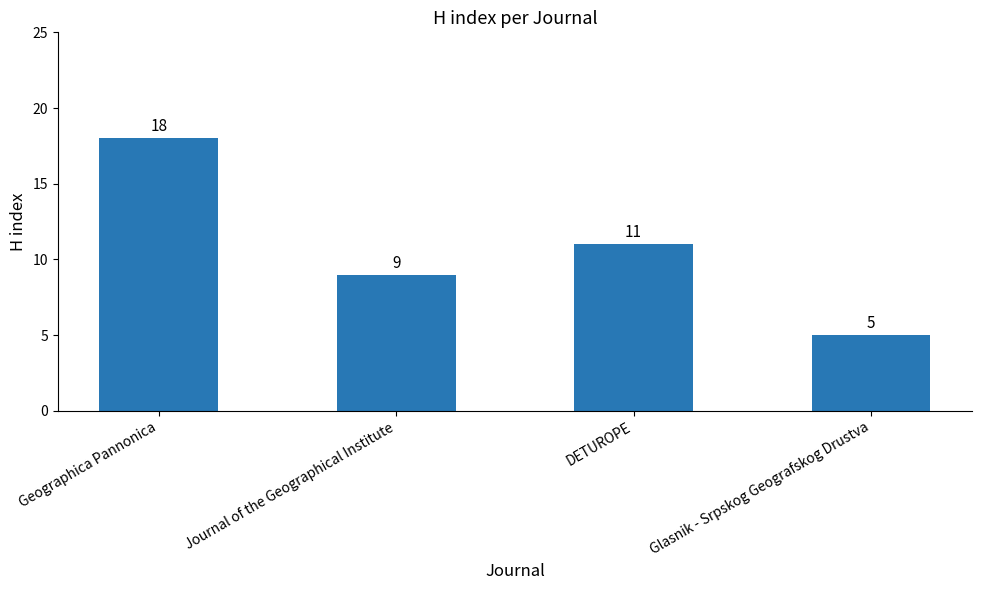

Between Geographica Pannonica and Journal of the Geographical Institute, which is larger?

Geographica Pannonica